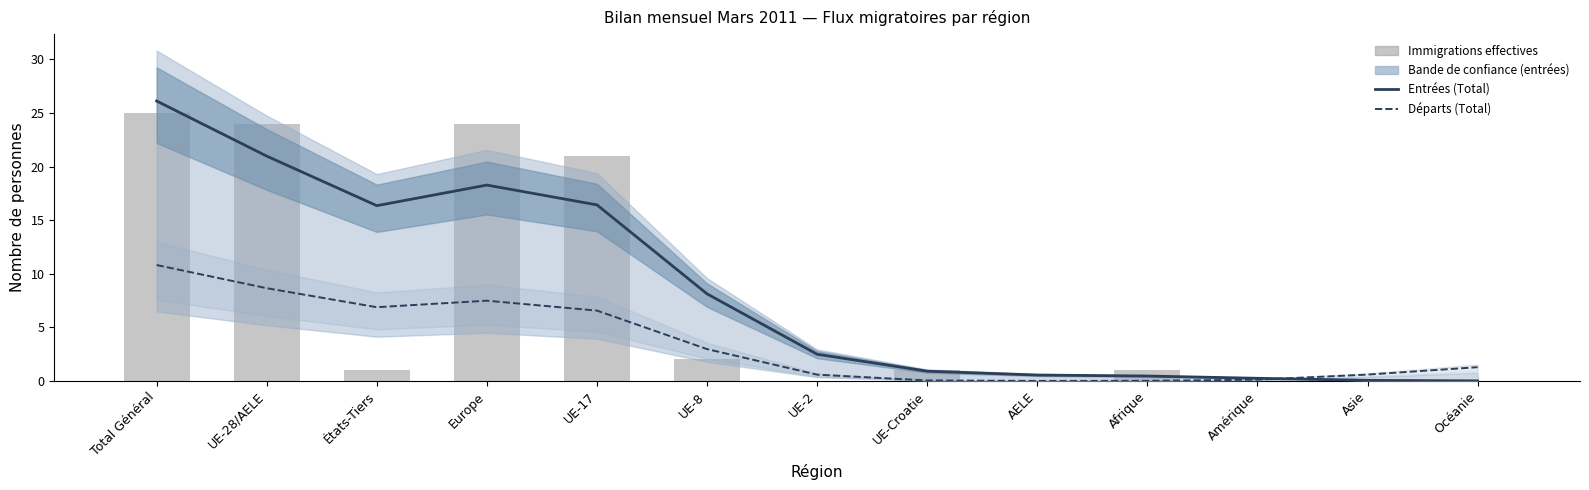

What is the spread (max minus min) of values at UE-28/AELE?

15.3